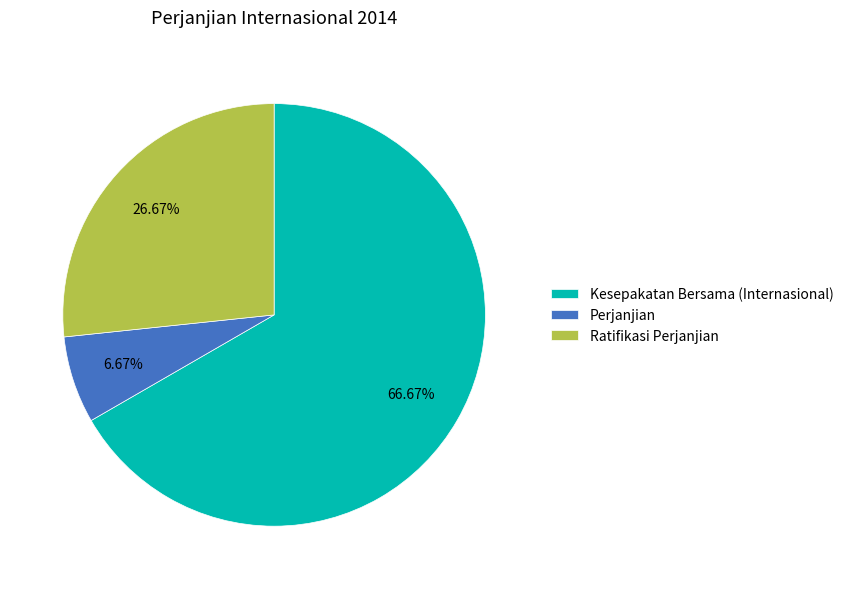

Which slice is the largest?

Kesepakatan Bersama (Internasional)